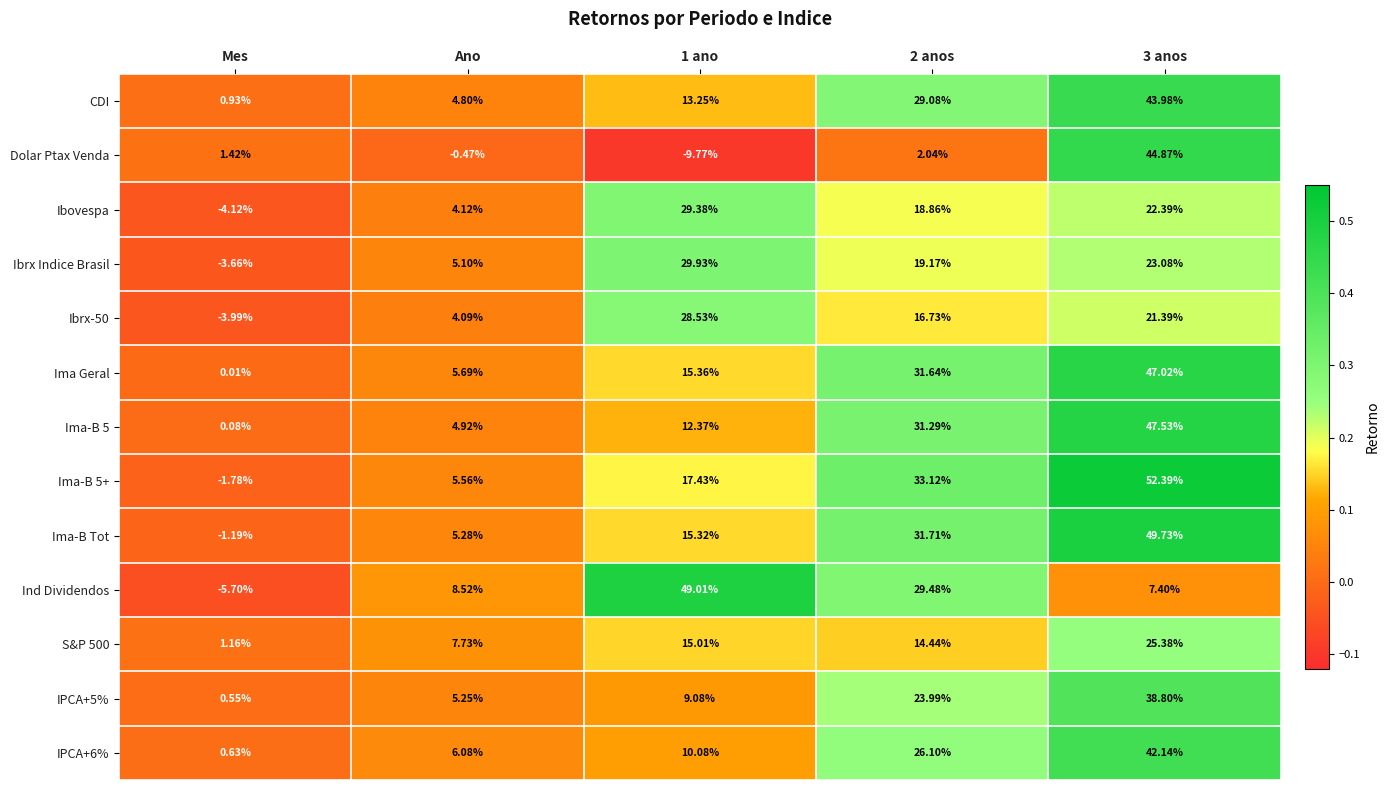

Between 2 anos and 3 anos, which series saw the biggest shift?

Dolar Ptax Venda